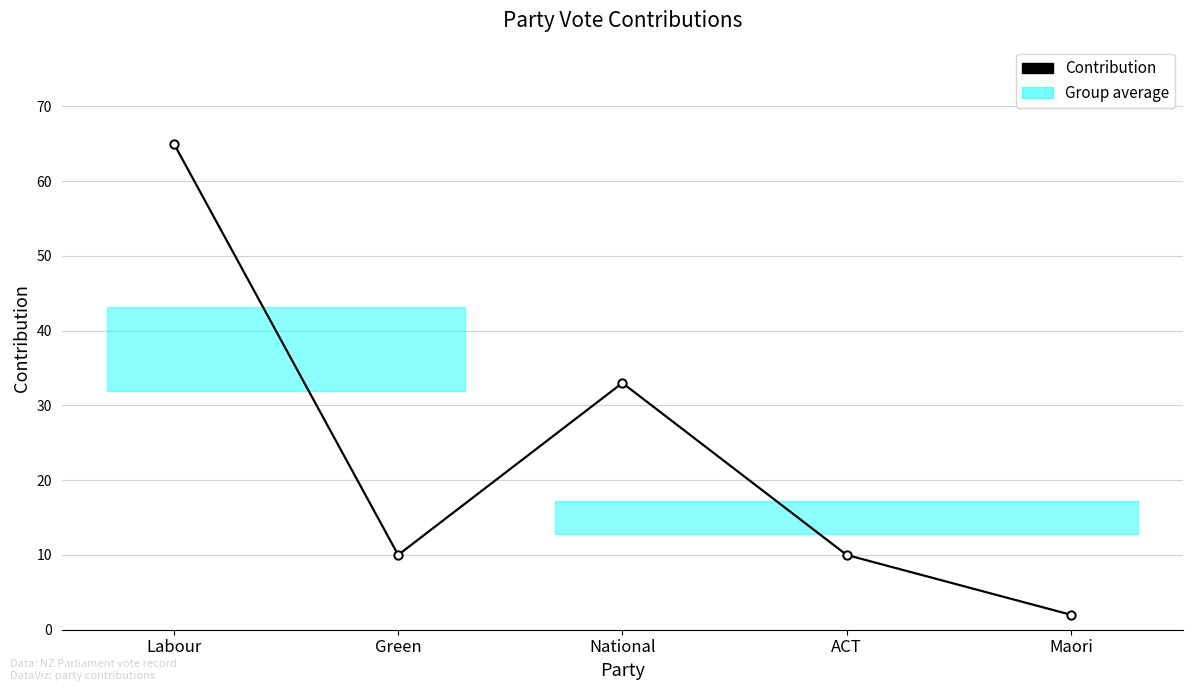

How many values are between 10 and 33?

3